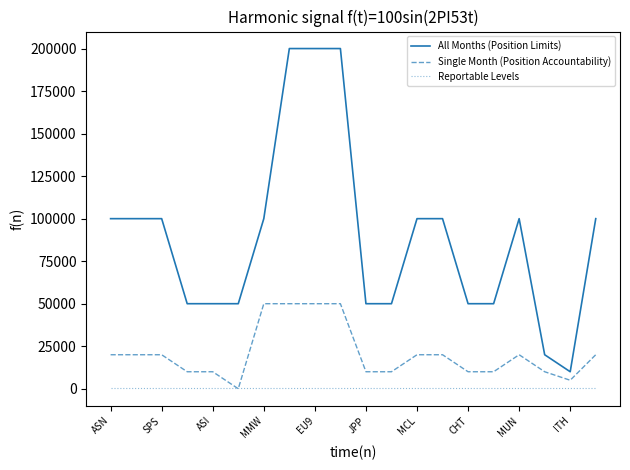

How many lines are shown in the chart?

3